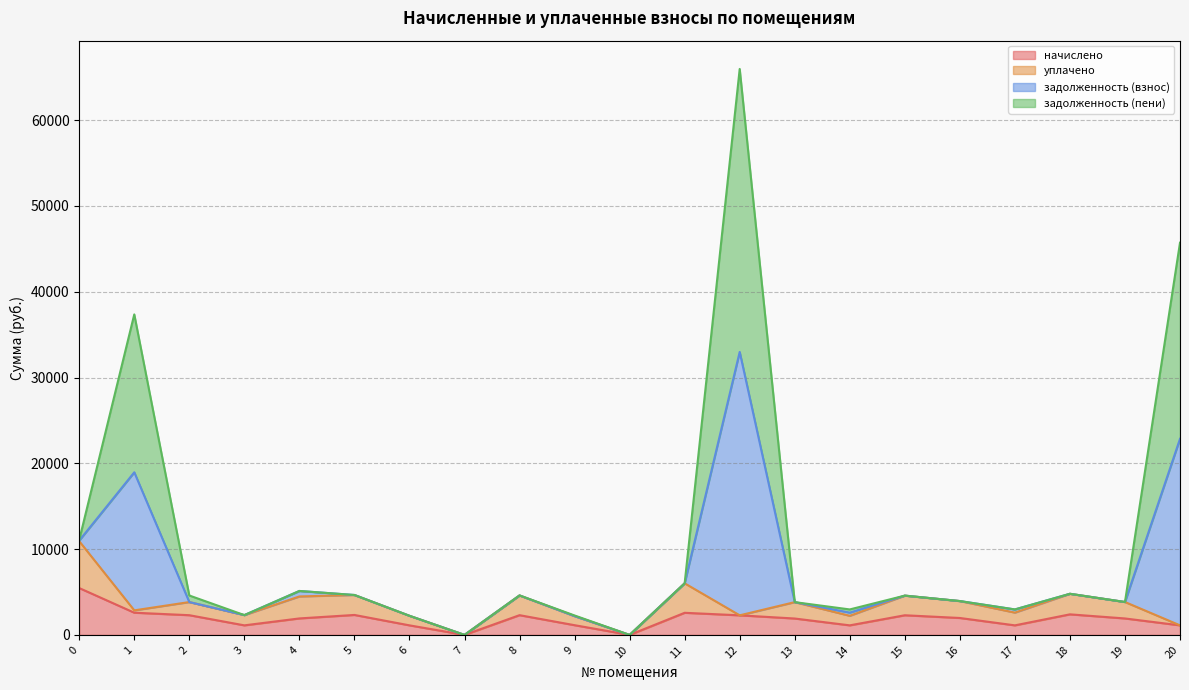

At which category is the sum across all series the highest?

12